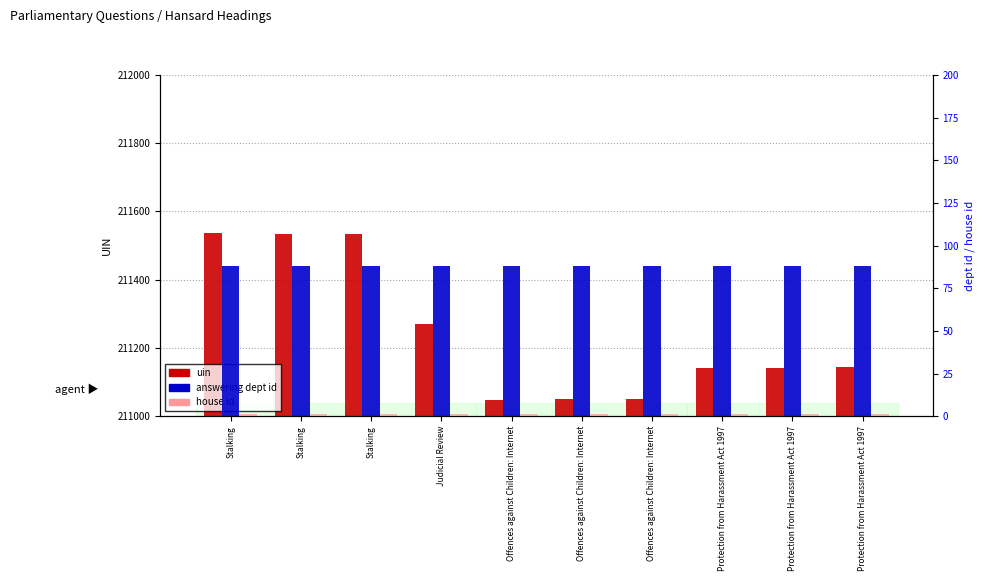

What is the minimum value for house id?

1